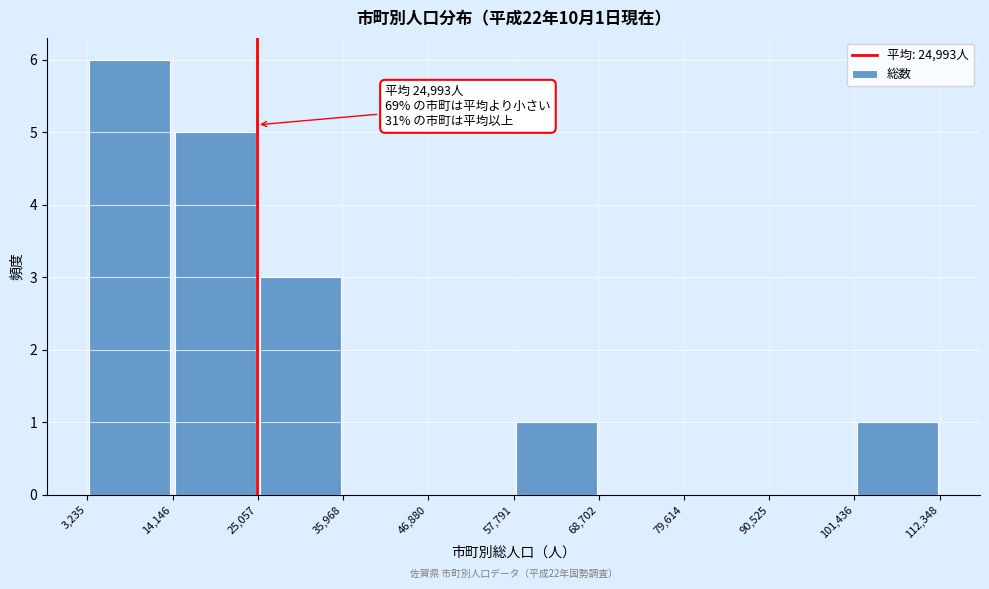

Over which range of the x-axis is the bar tallest?

3,235 to 14,146